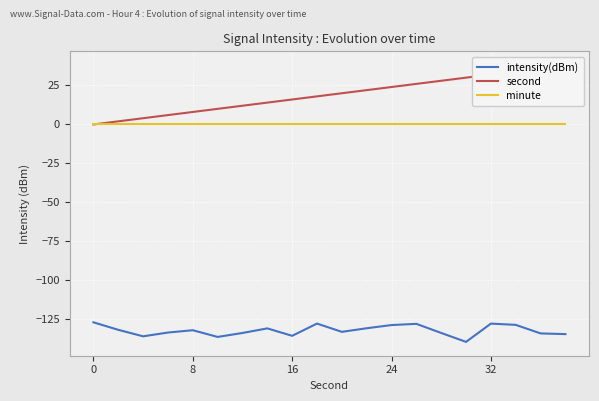

True or false: second has a value of 0.0 at 0.

True